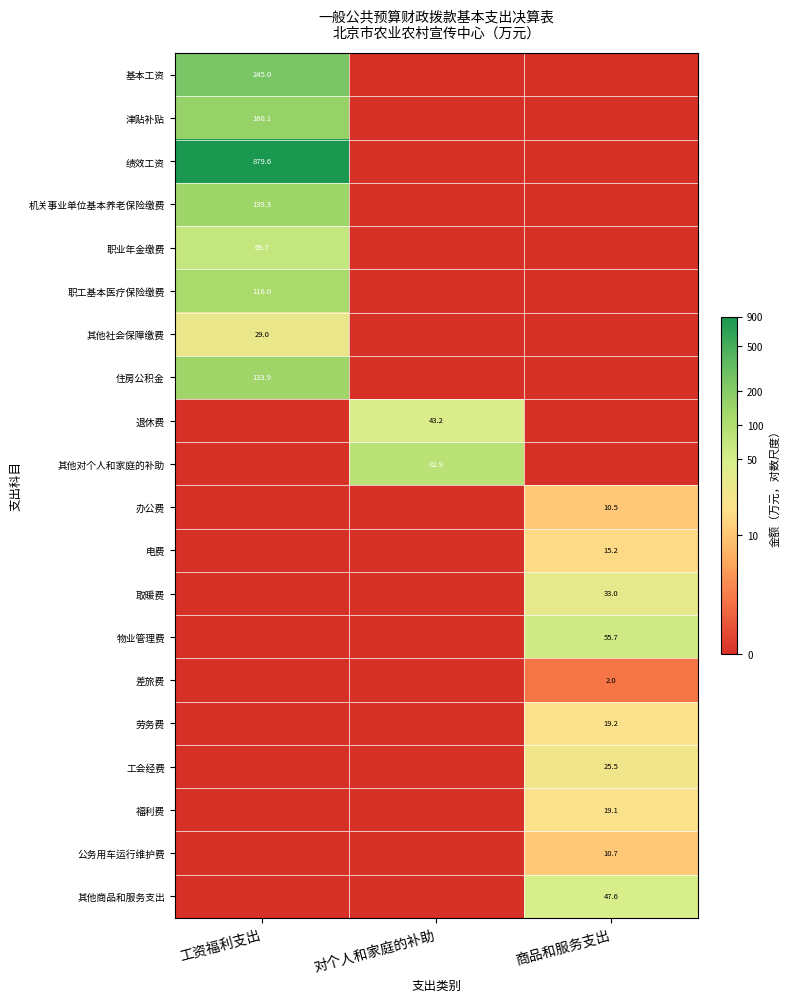

True or false: 绩效工资 has a value of 879.6 at 工资福利支出.

True